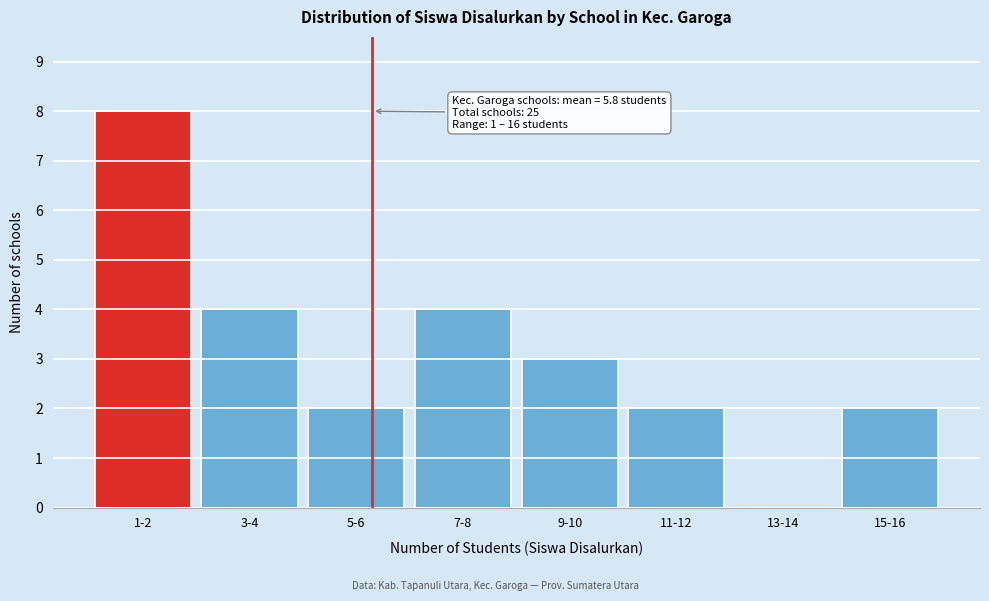

Reading left to right, what are all the values shown in this chart?

1-2=8	3-4=4	5-6=2	7-8=4	9-10=3	11-12=2	13-14=0	15-16=2